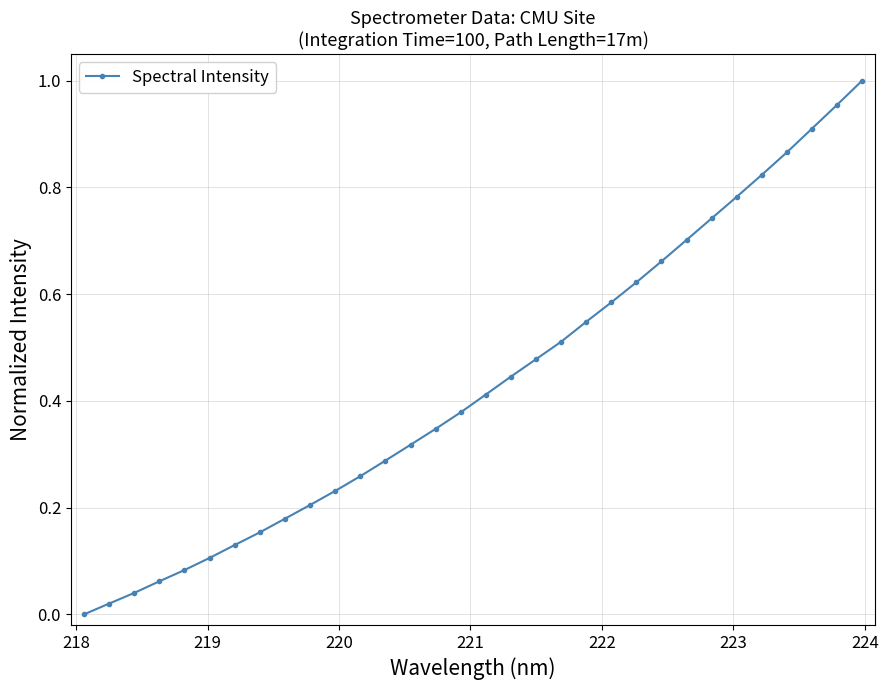

What is the sum of all values?

13.8